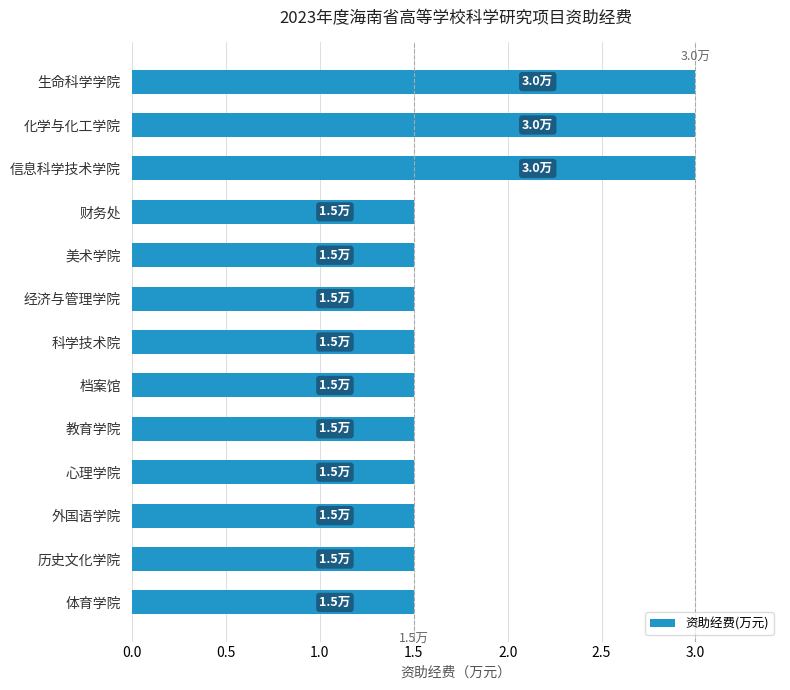

True or false: the data shows 2.2 at 档案馆.

False